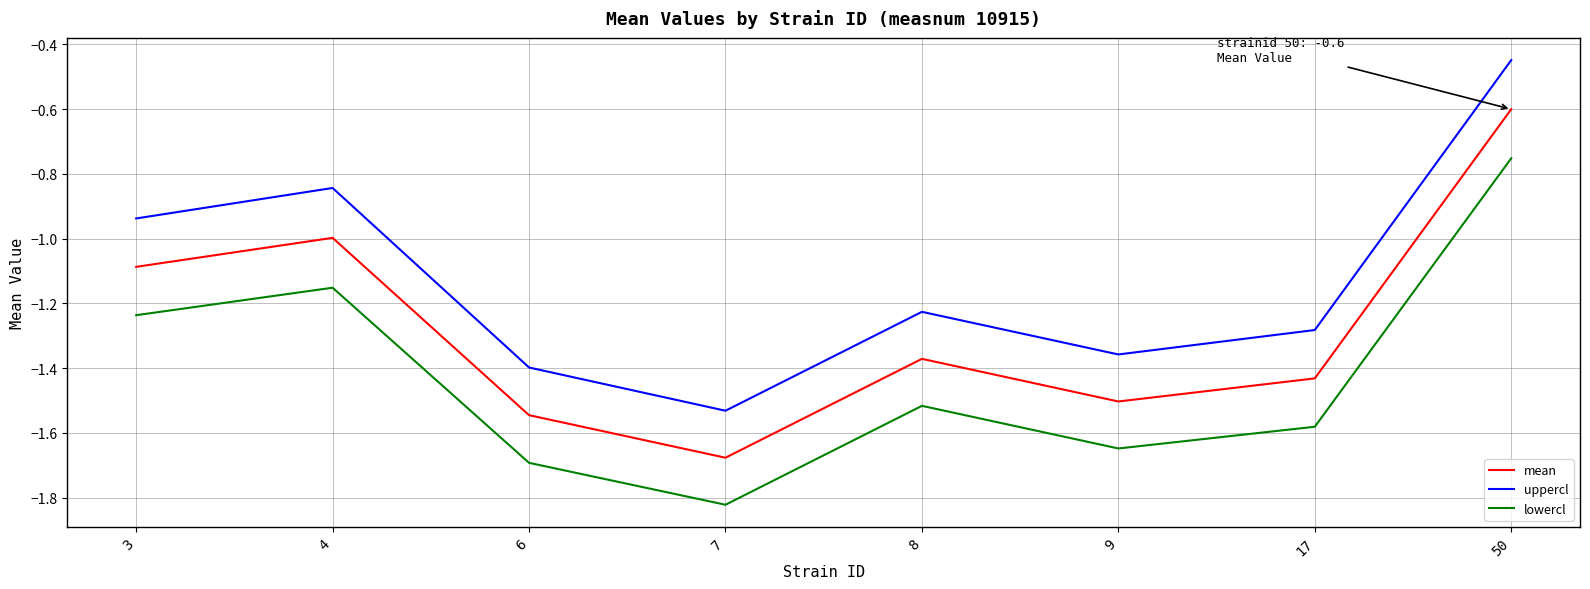

How many series are shown in this chart?

3